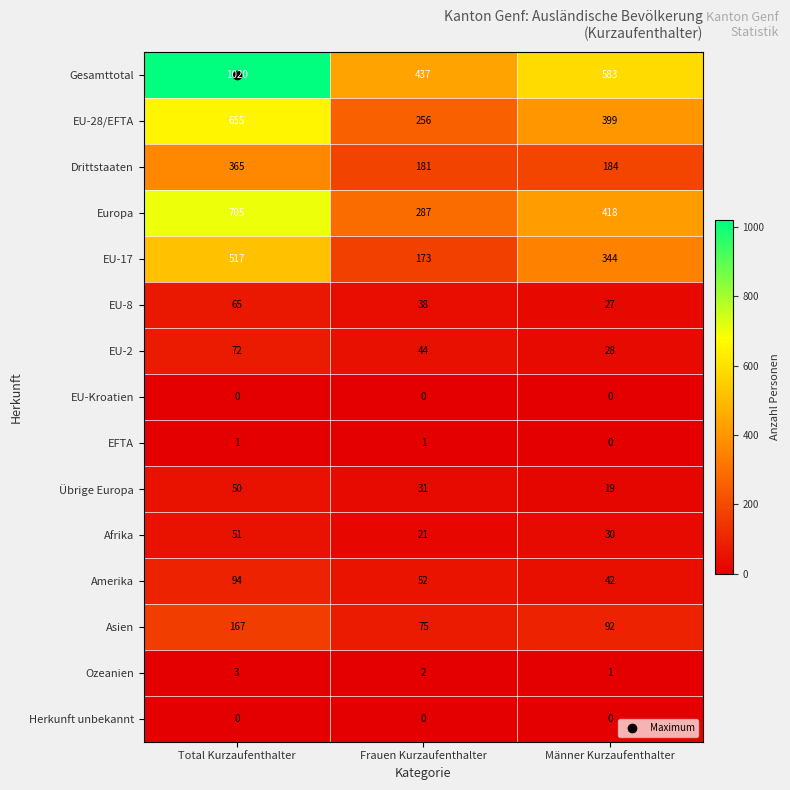

What is the approximate value of Europa at Männer Kurzaufenthalter?

418